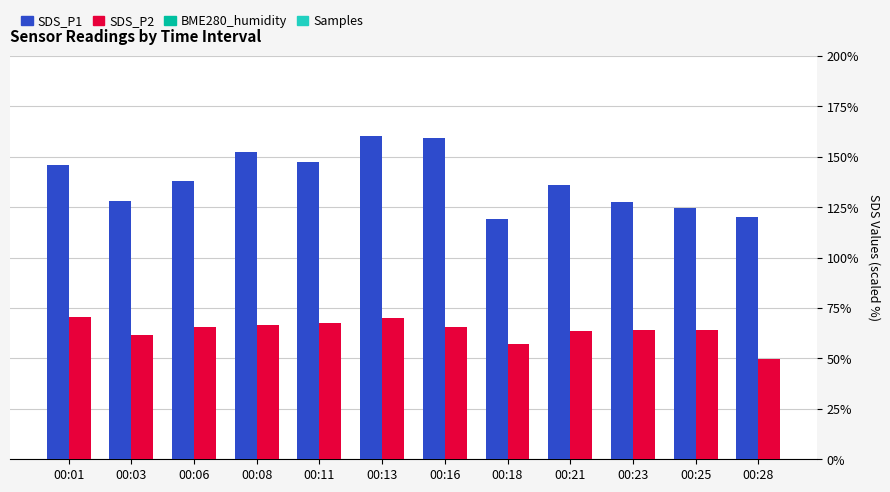

Does the chart contain stacked bars?

No